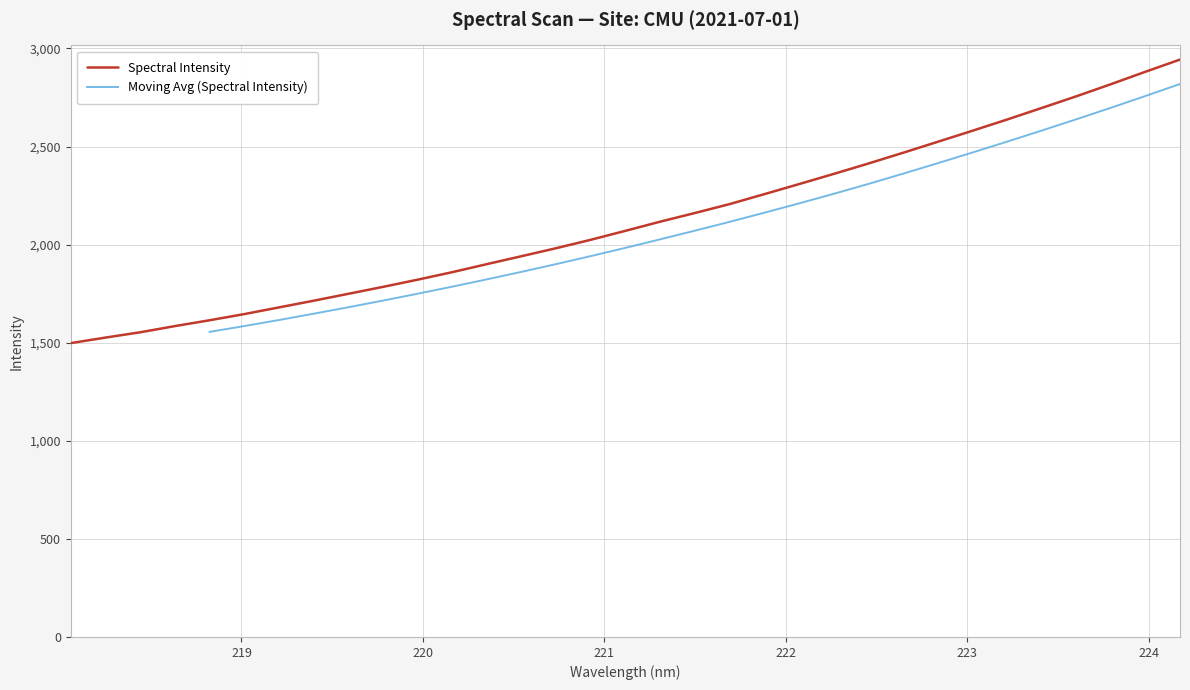

What position from the right is 221.3083?

16